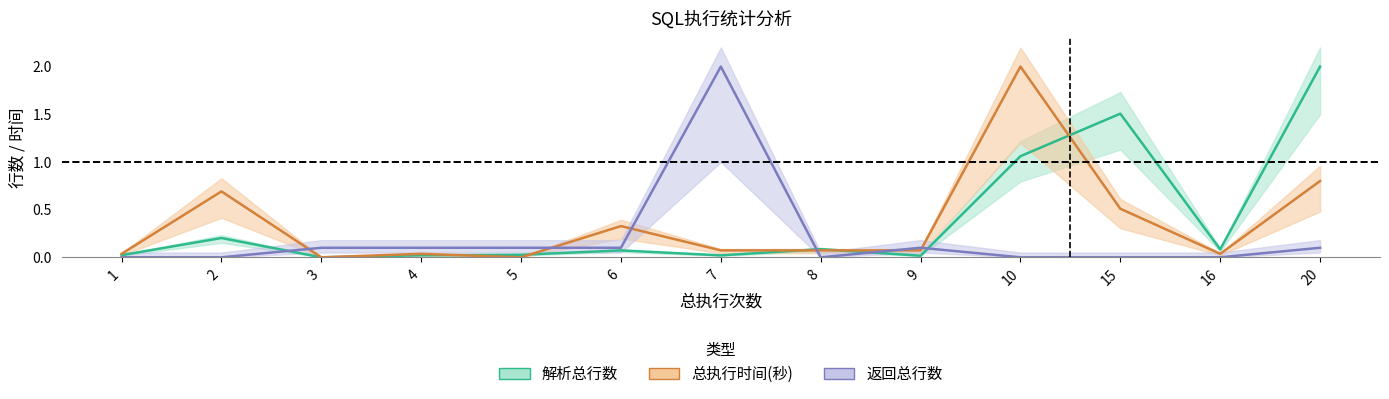

At how many categories does at least one series exceed 1?

4